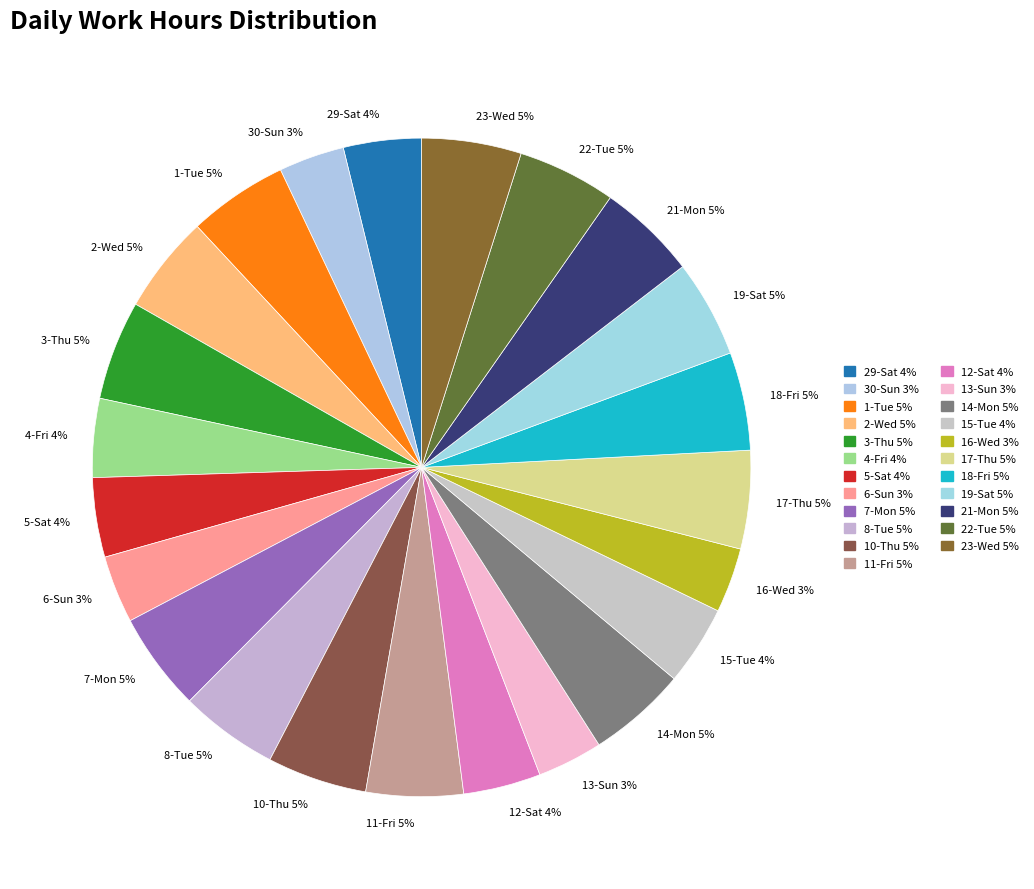

Between 30-Sun 3% and 21-Mon 5%, which is larger?

21-Mon 5%